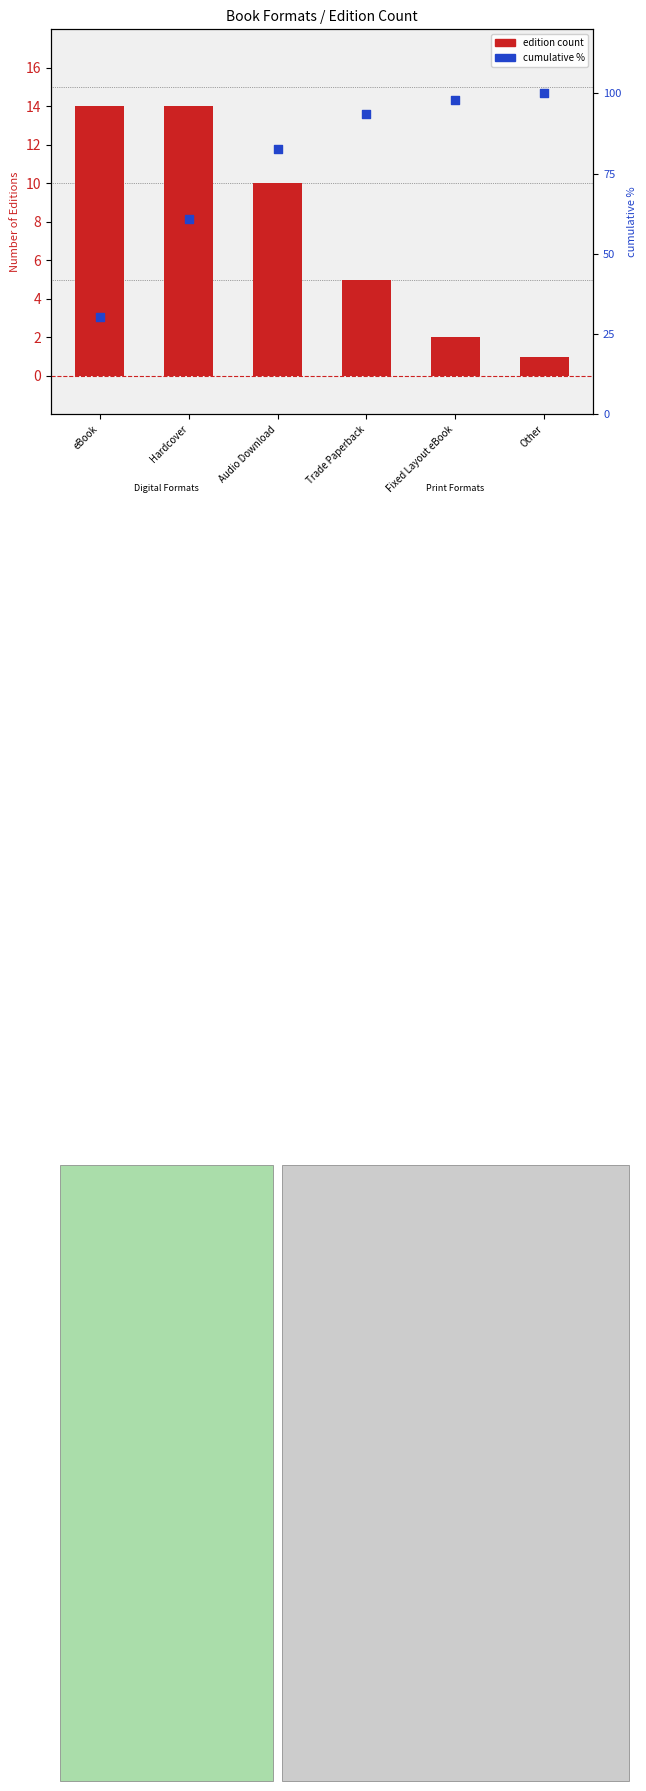

Which series has the widest spread of Y values?

cumulative %